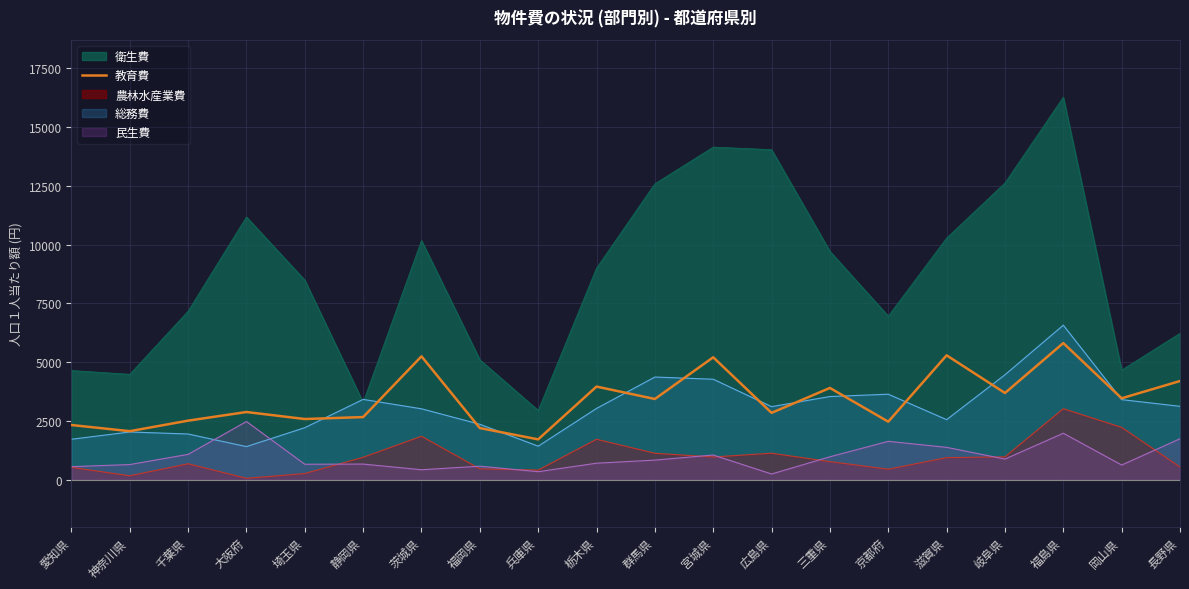

Count the number of data series in this chart.

5